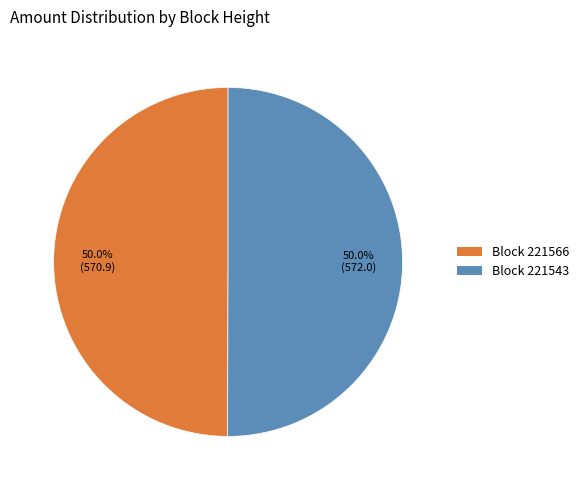

How much of the chart is everything except Block 221543?

50.0%